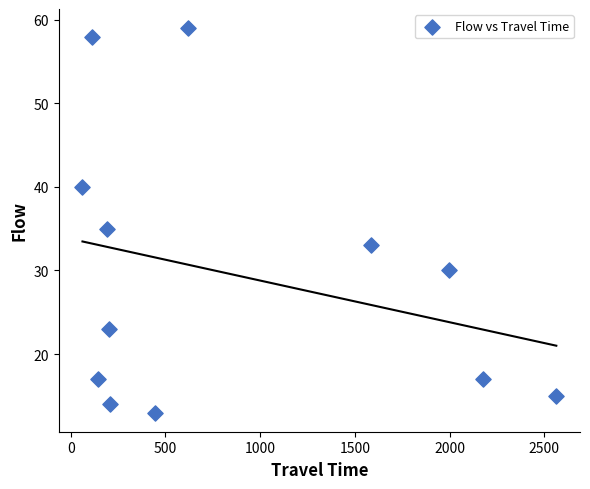

What Y value in the scatter plot is closest to 36?

35